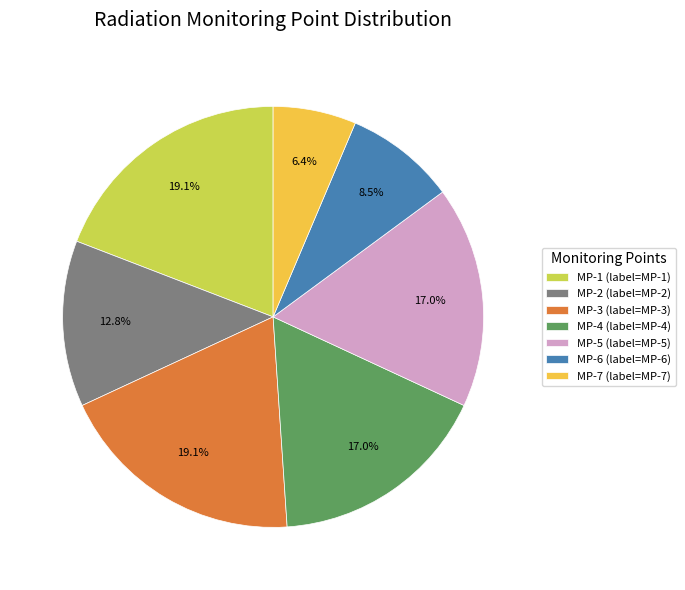

Is there a majority slice in this chart?

No